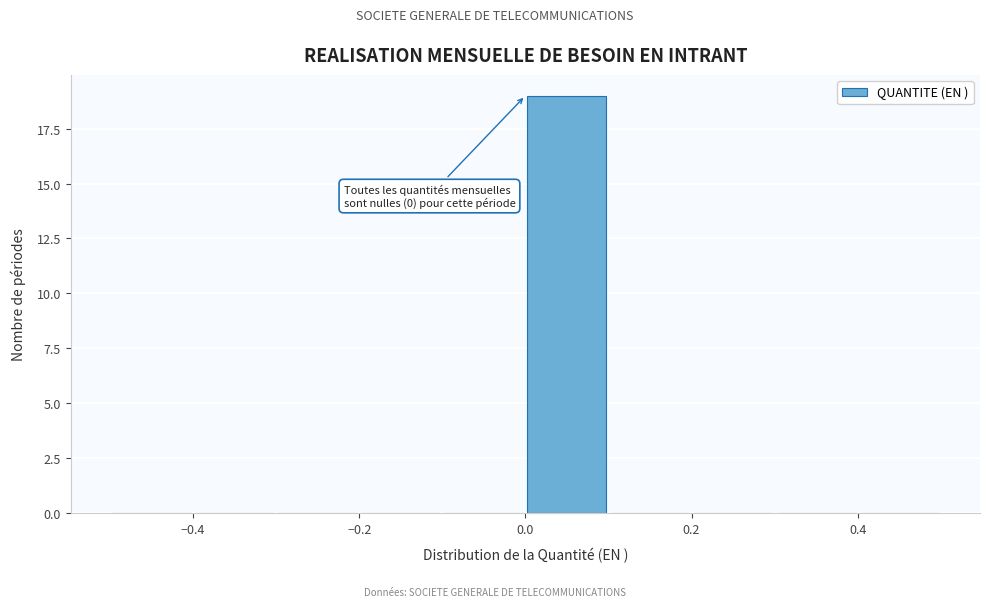

Which range on the x-axis has the tallest bar?

0.0 to 0.1